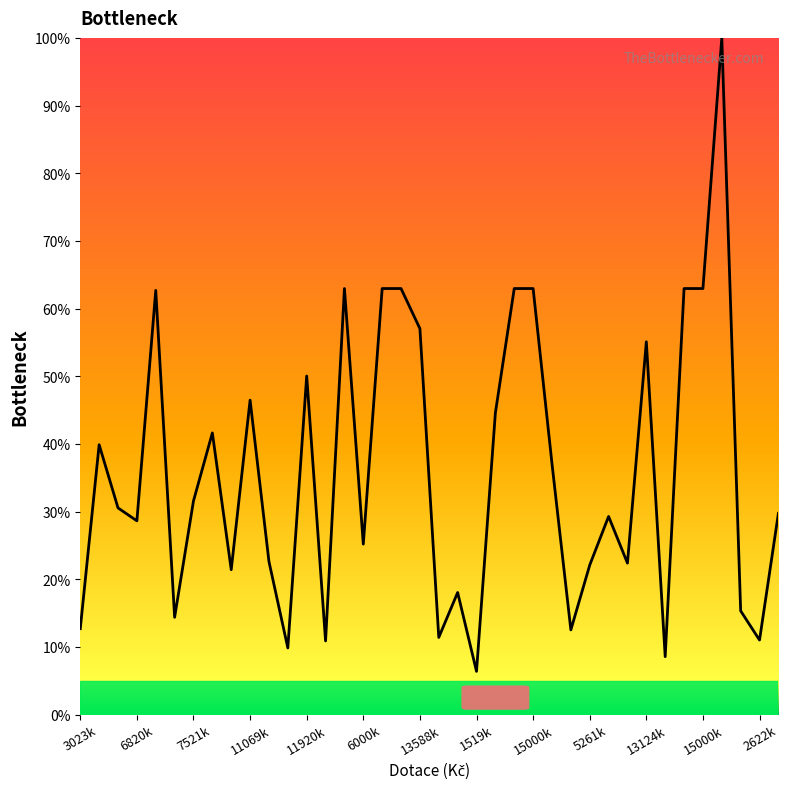

What is the greatest value displayed?

100.0